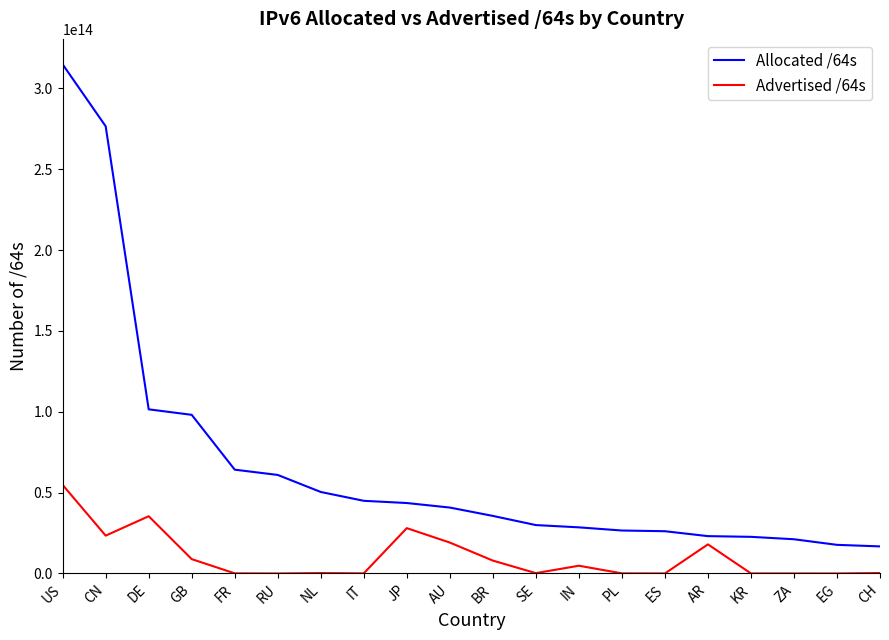

Which series changed the most between DE and AU?

Allocated /64s